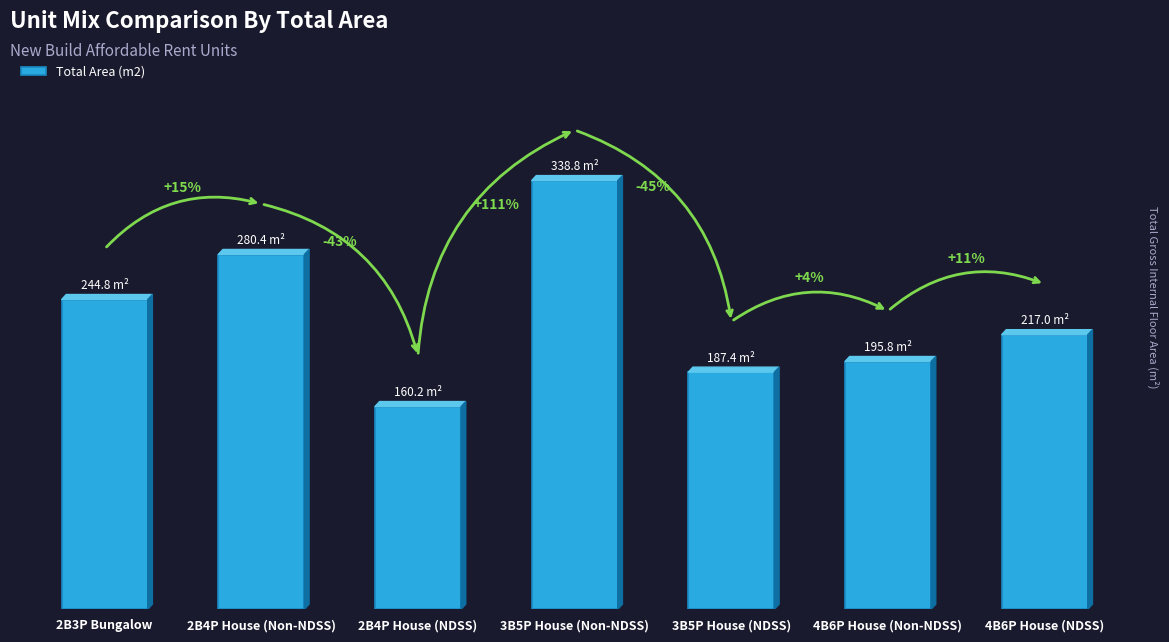

What is the greatest value displayed?

338.8